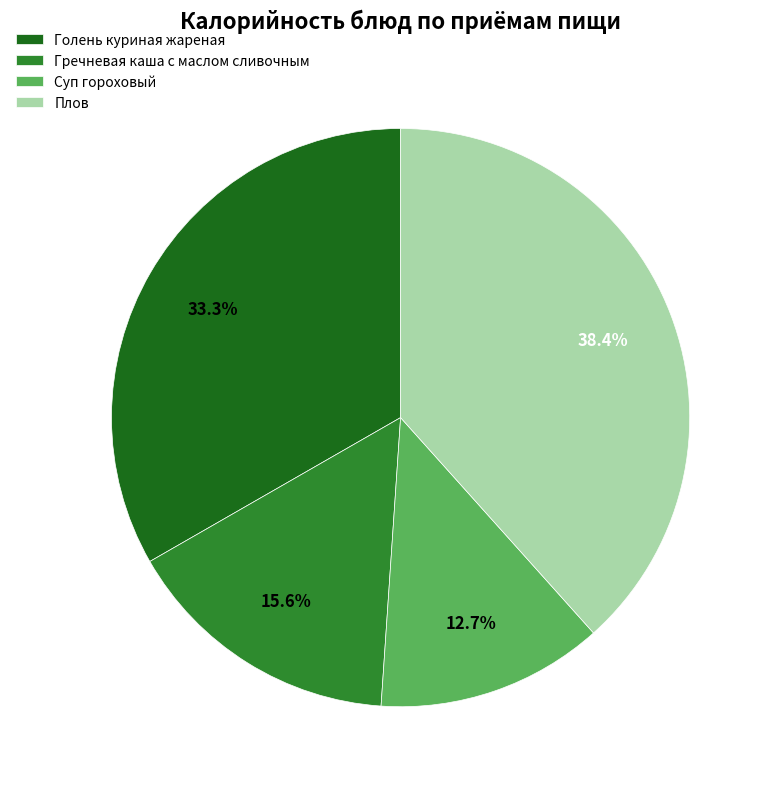

How many segments does this pie chart have?

4